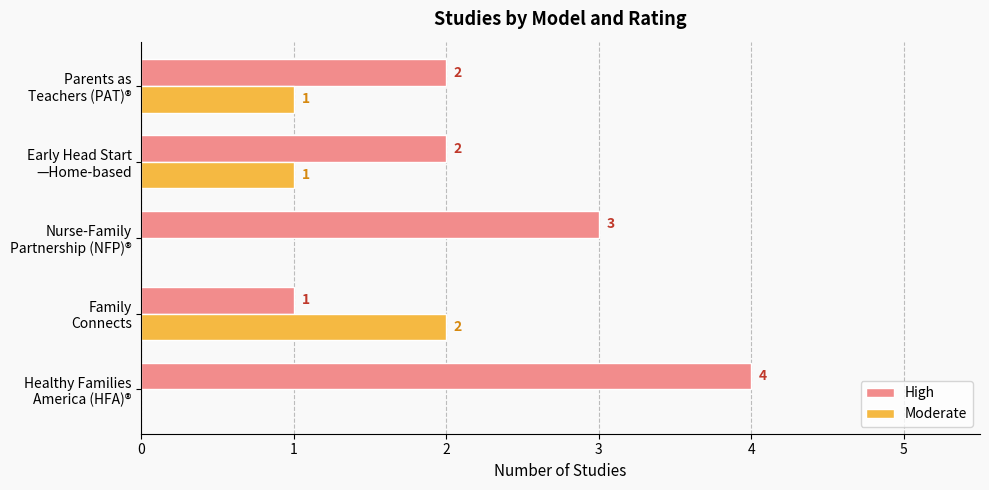

What is the greatest value displayed?

4